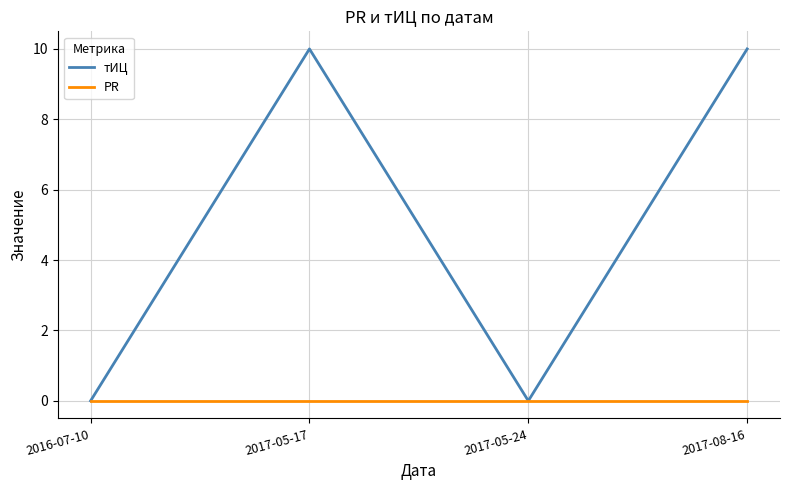

What position from the left is 2017-05-24?

3